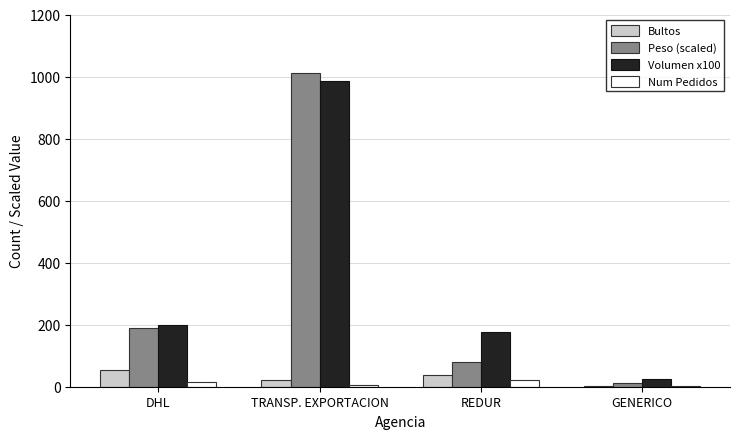

How many distinct data groups are displayed?

4